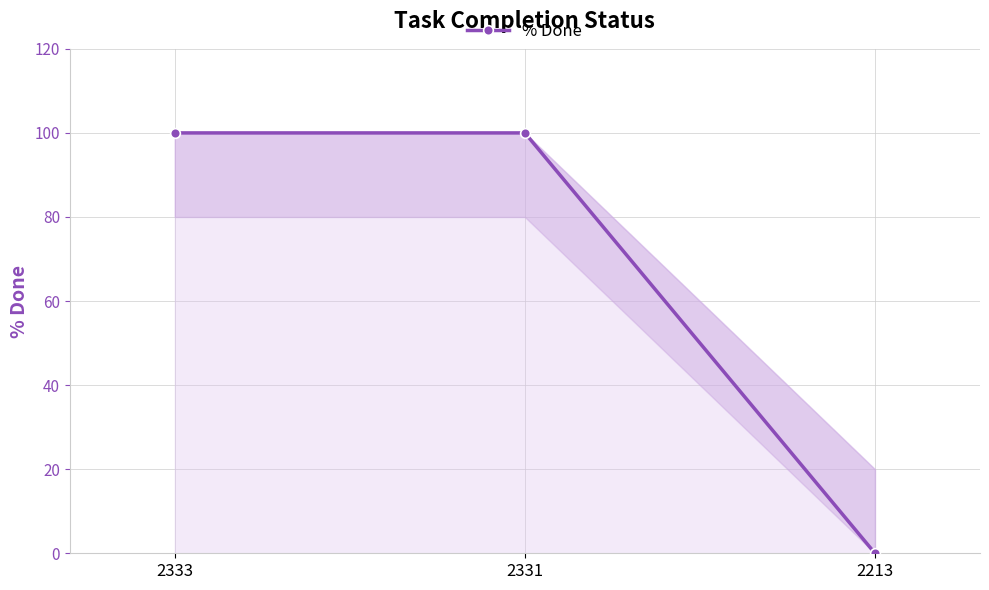

At which category does the chart reach its minimum across all series?

2213